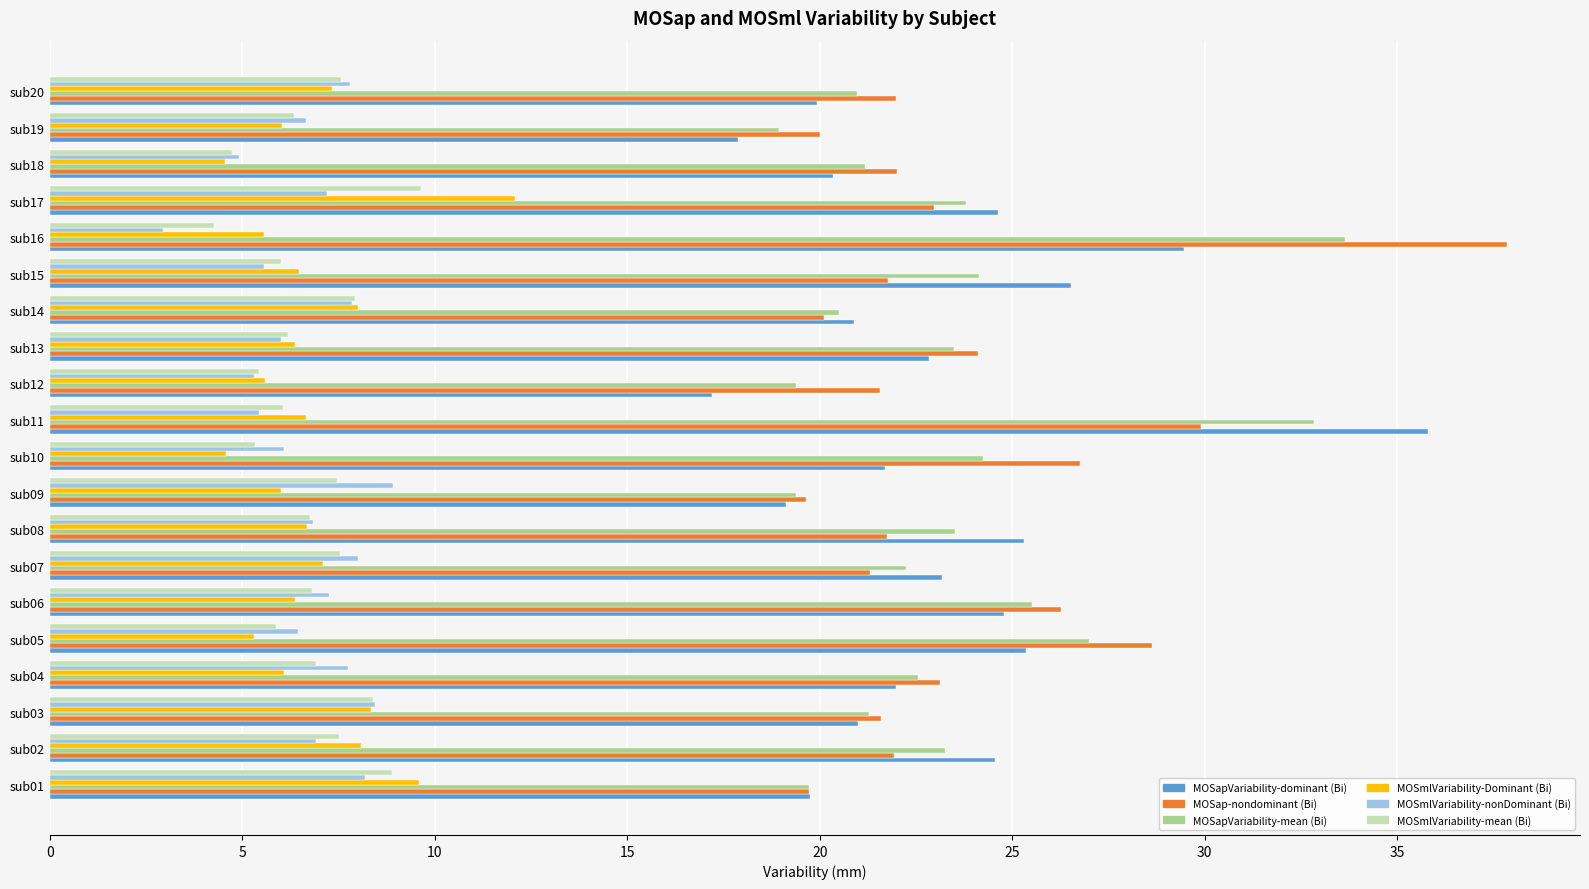

What is the lowest value of the MOSapVariability-dominant (Bi) series?

17.2